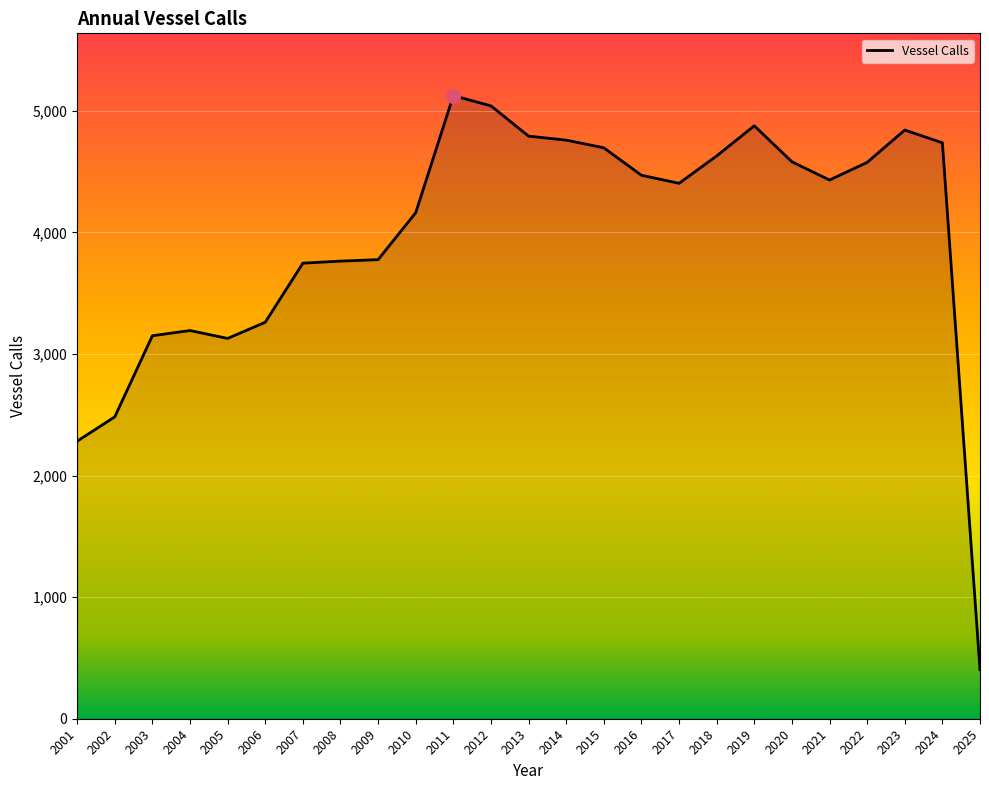

Is it true that the value at 2005 is 1142?

False